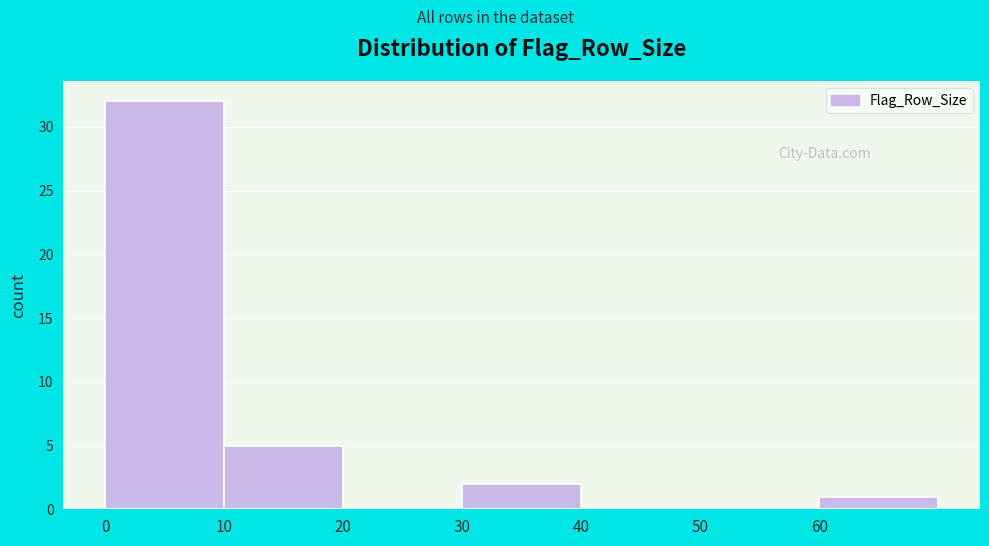

What is the height of the bar covering 10 to 20 on the x-axis? The values are not printed on the chart, so give them approximately, as read against the axis.

5